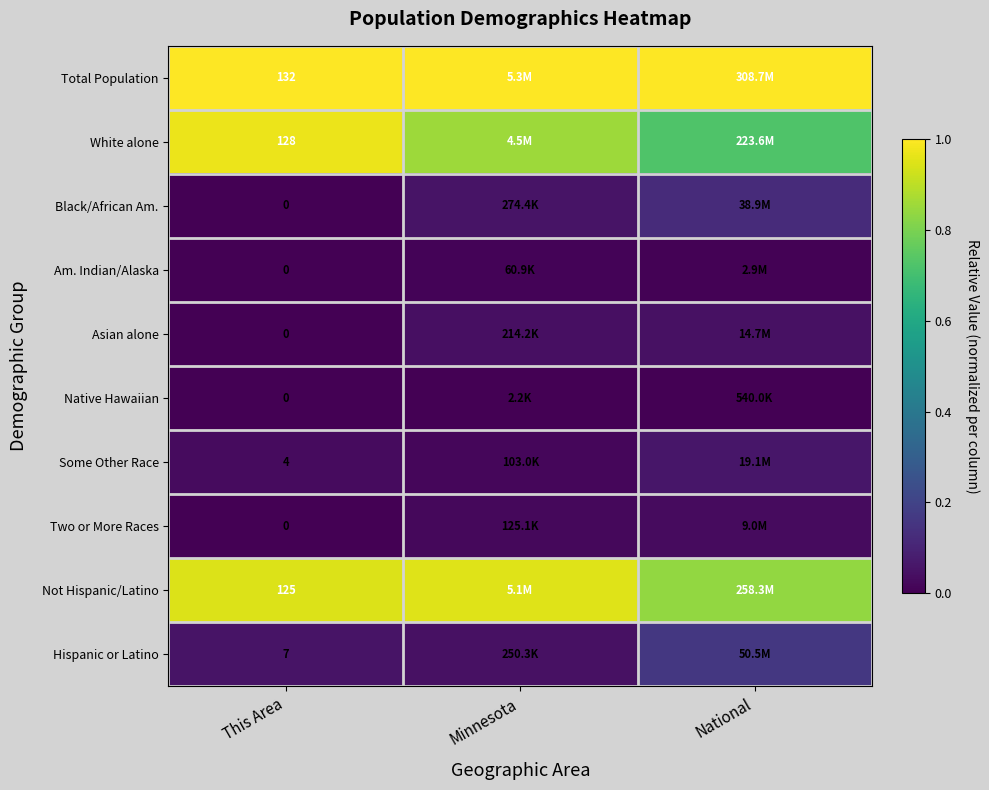

The value of Not Hispanic/Latino at National is 0.8. True or false?

True